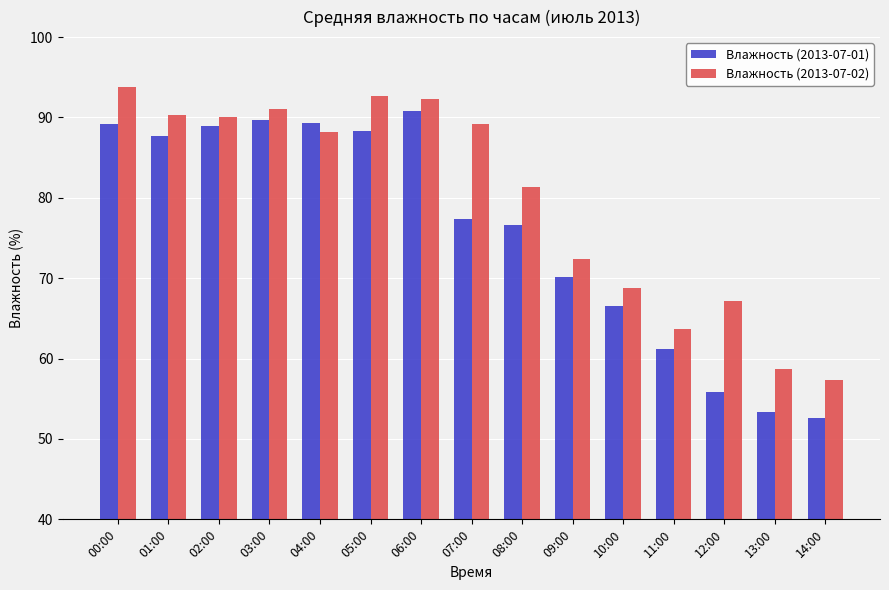

Which series has the largest total across all categories?

Влажность (2013-07-02)